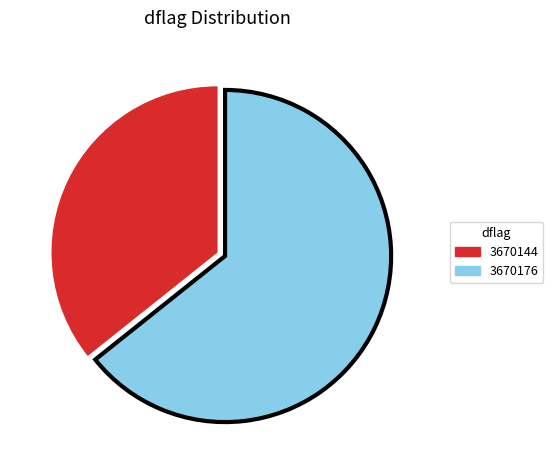

What is the majority slice?

3670176